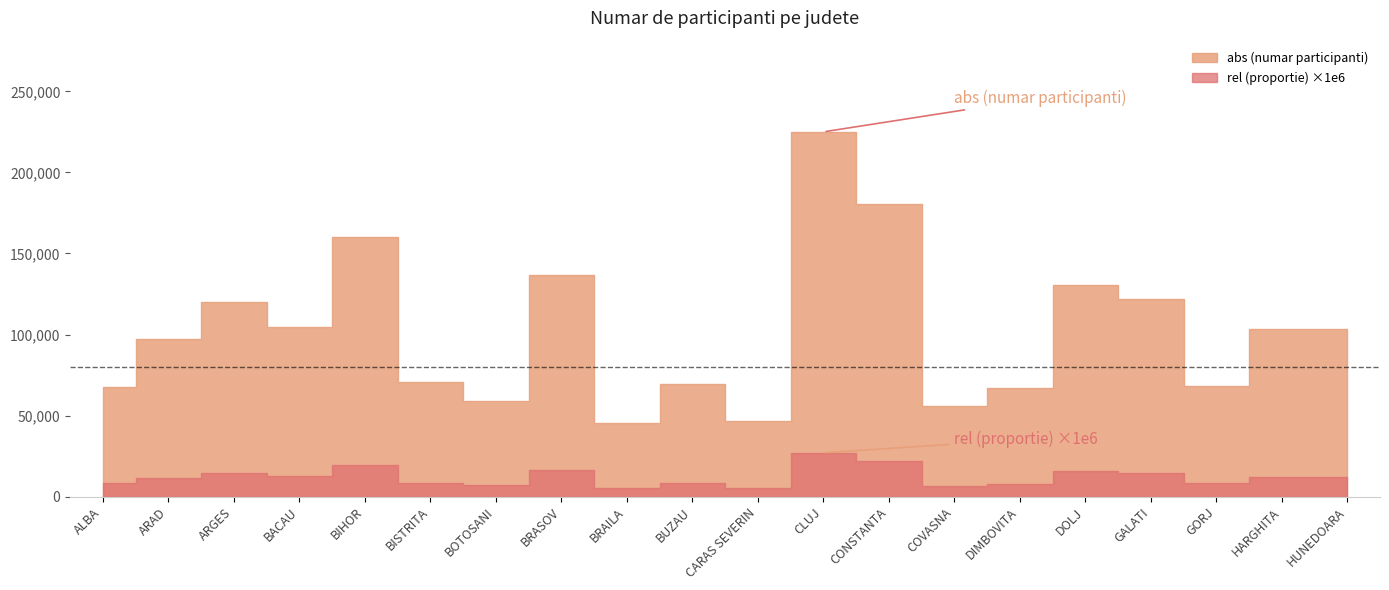

Reading left to right, list all the values displayed in this chart.

abs (numar participanti): ALBA=67797.0	ARAD=97246.0	ARGES=119761.0	BACAU=104893.0	BIHOR=159973.0	BISTRITA=70789.0	BOTOSANI=59036.0	BRASOV=136589.0	BRAILA=45454.0	BUZAU=69705.0	CARAS SEVERIN=46568.0	CLUJ=224988.0	CONSTANTA=180693.0	COVASNA=55635.0	DIMBOVITA=66901.0	DOLJ=130846.0	GALATI=122183.0	GORJ=68223.0	HARGHITA=103150.0	HUNEDOARA=103277.0
rel (proportie): ALBA=0.0	ARAD=0.0	ARGES=0.0	BACAU=0.0	BIHOR=0.0	BISTRITA=0.0	BOTOSANI=0.0	BRASOV=0.0	BRAILA=0.0	BUZAU=0.0	CARAS SEVERIN=0.0	CLUJ=0.0	CONSTANTA=0.0	COVASNA=0.0	DIMBOVITA=0.0	DOLJ=0.0	GALATI=0.0	GORJ=0.0	HARGHITA=0.0	HUNEDOARA=0.0